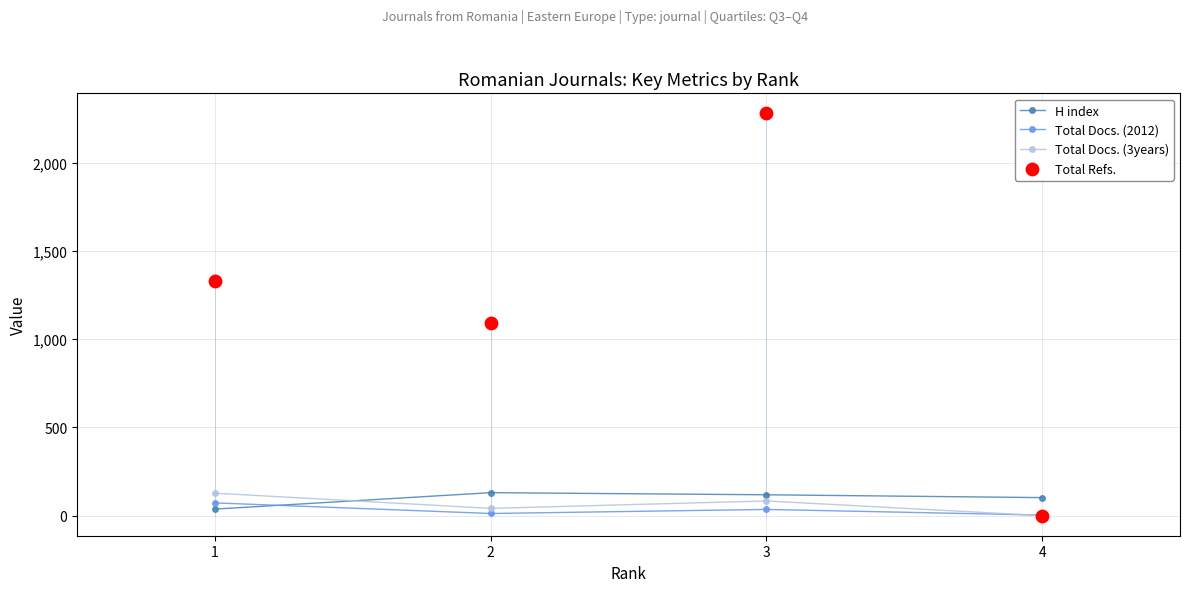

Which series contains the lowest Y value?

Total Docs. (3years)